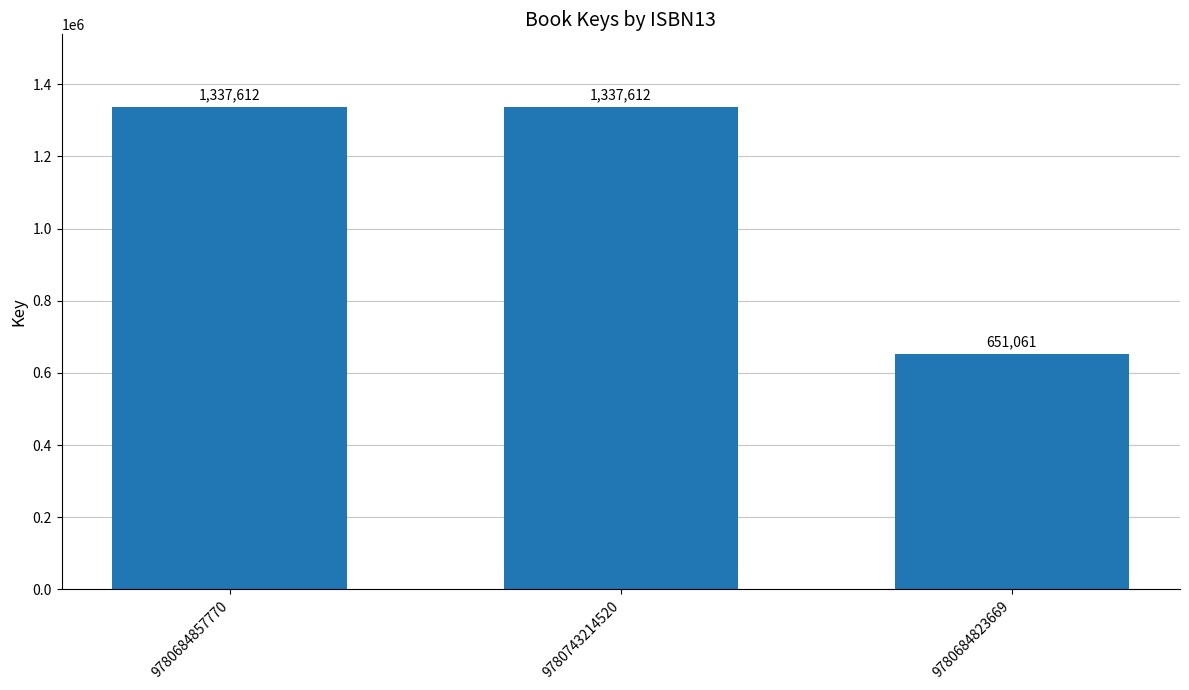

Count the values in the range 651061 to 1337612.

3